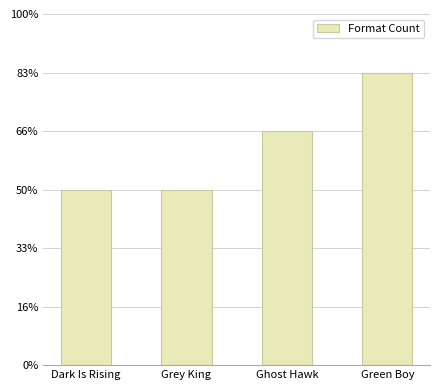

What is the label of the 1st bar from the left?

Dark Is Rising